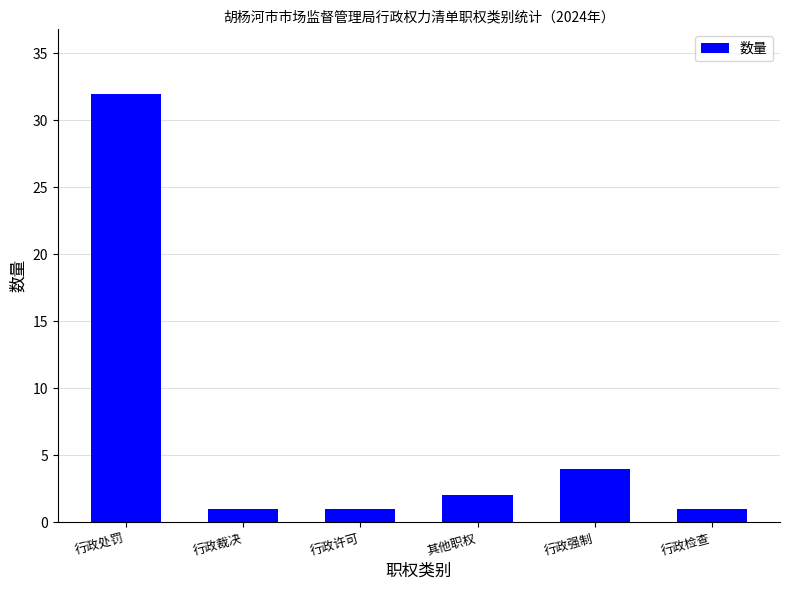

Does the chart contain stacked bars?

No